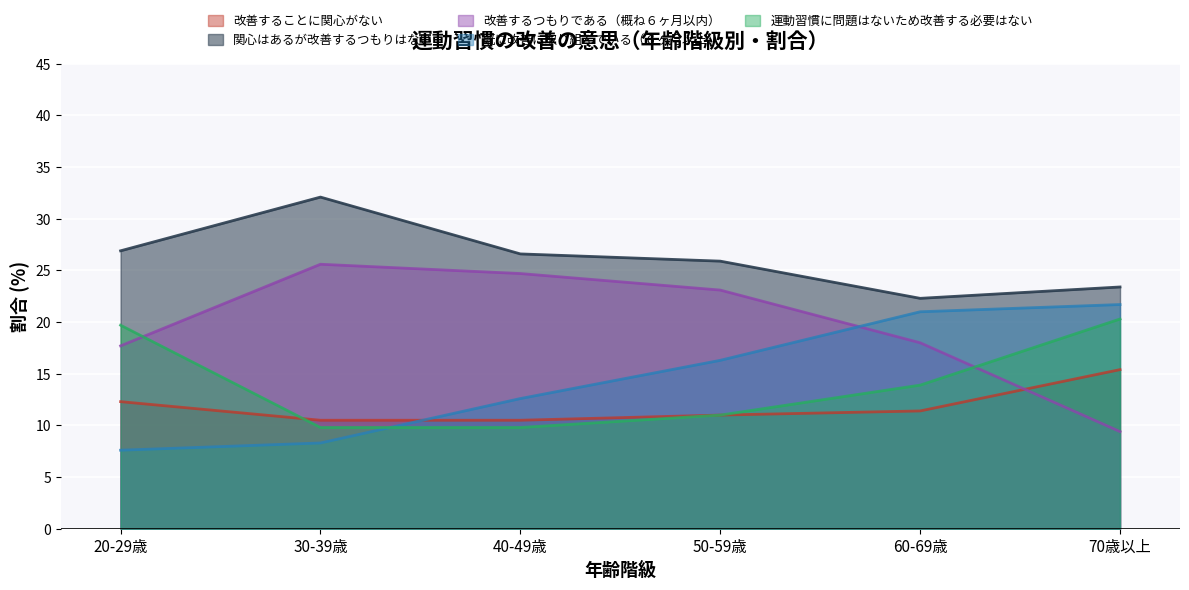

Where is 改善するつもりである（概ね６ヶ月以内） nearest to the value 17?

20-29歳